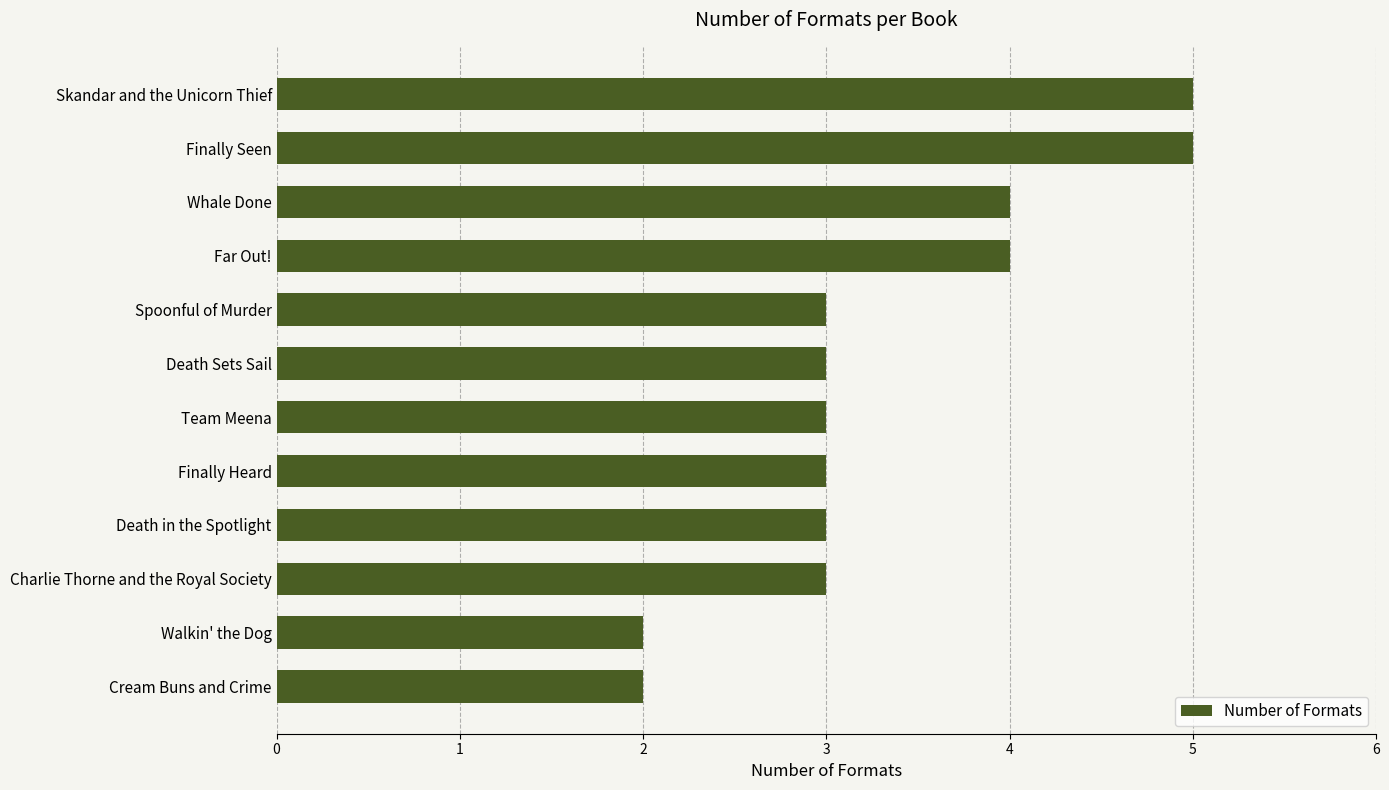

Which has a higher value, Death in the Spotlight or Walkin' the Dog?

Death in the Spotlight